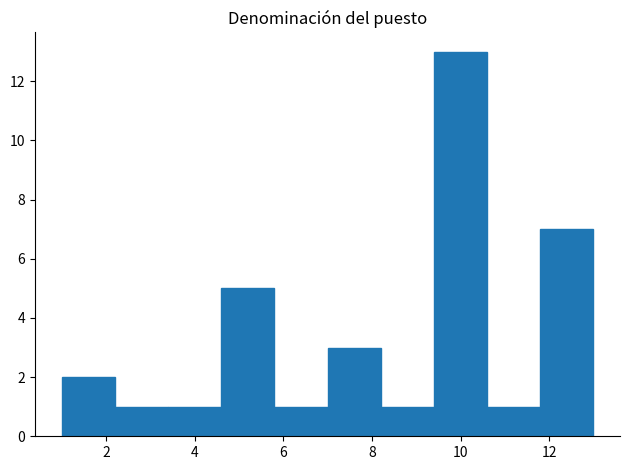

Reading left to right, transcribe this chart: for each bar, give the range it covers on the x-axis and its height. The values are not printed on the chart, so give them approximately, as read against the axis.

1.0 to 2.2: 2
2.2 to 3.4: 1
3.4 to 4.6: 1
4.6 to 5.8: 5
5.8 to 7.0: 1
7.0 to 8.2: 3
8.2 to 9.4: 1
9.4 to 10.6: 13
10.6 to 11.8: 1
11.8 to 13.0: 7